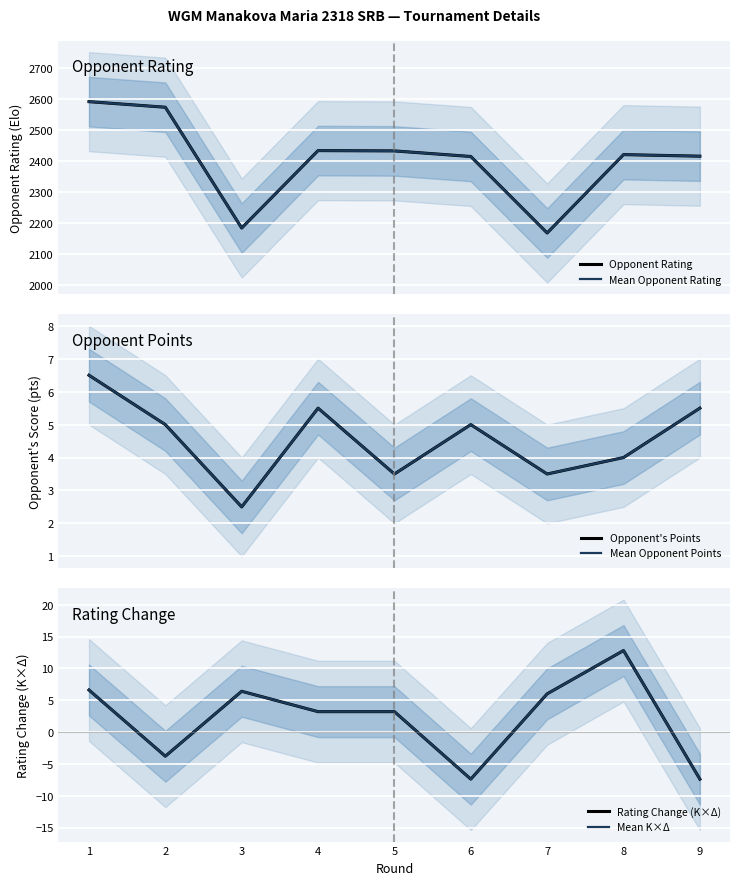

Is the value of Mean Opponent Points at 5 greater than the value of Mean Opponent Rating at 9?

No